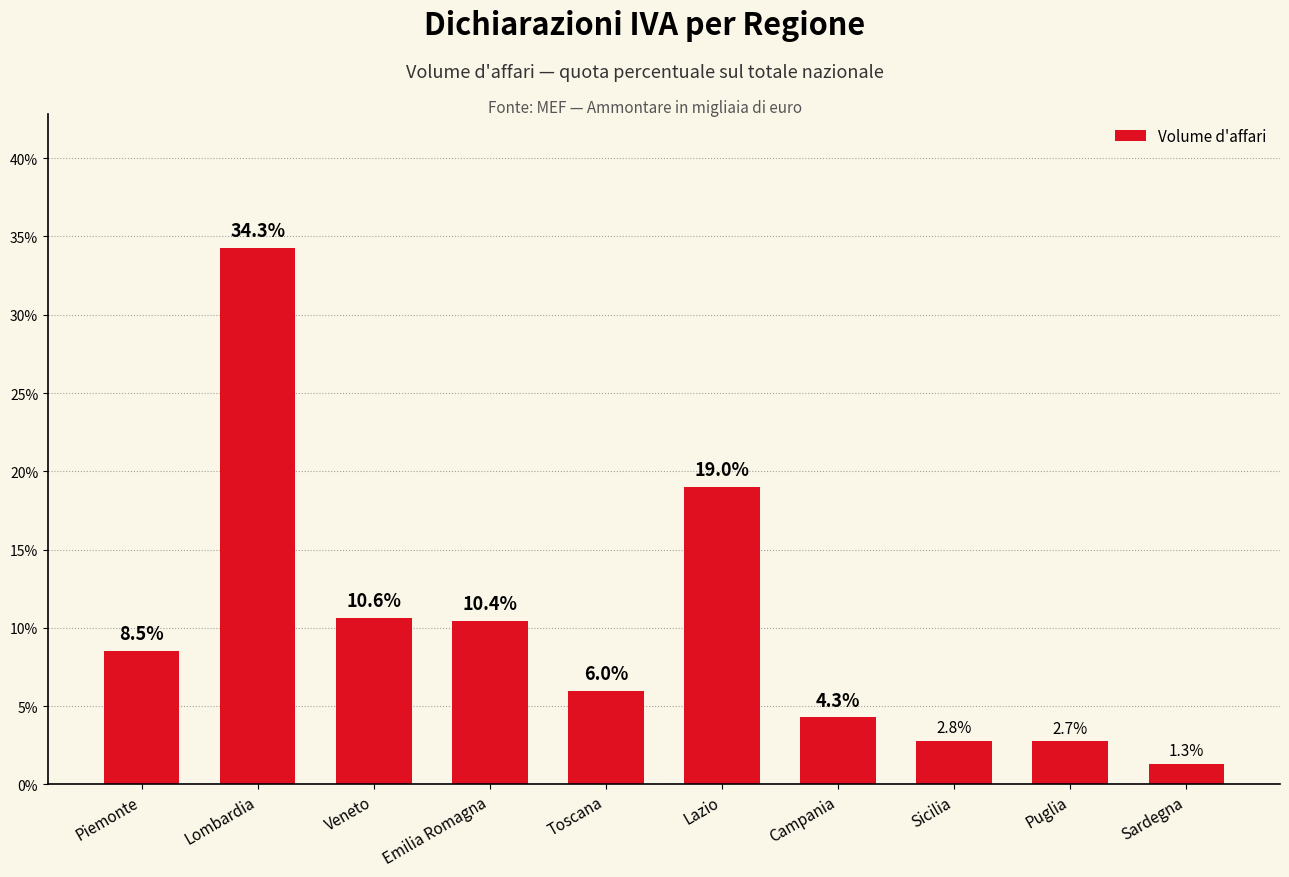

Reading left to right, list all the values displayed in this chart.

Piemonte=8.5	Lombardia=34.3	Veneto=10.6	Emilia Romagna=10.4	Toscana=6.0	Lazio=19.0	Campania=4.3	Sicilia=2.8	Puglia=2.7	Sardegna=1.3